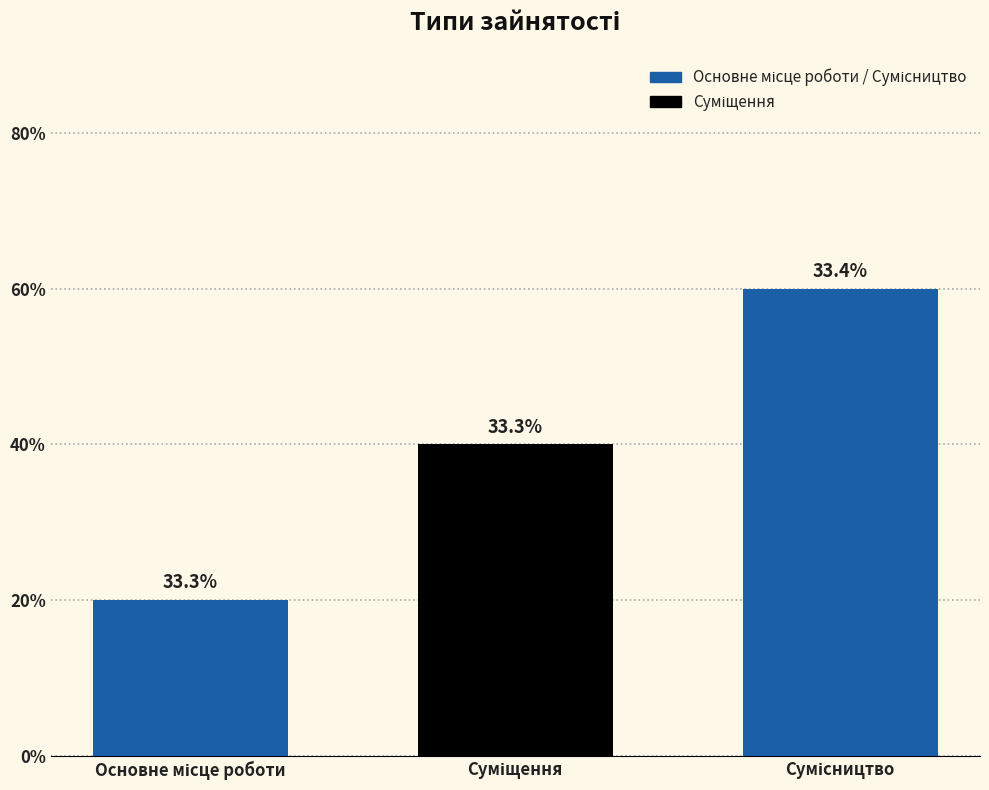

Are the bars horizontal?

No